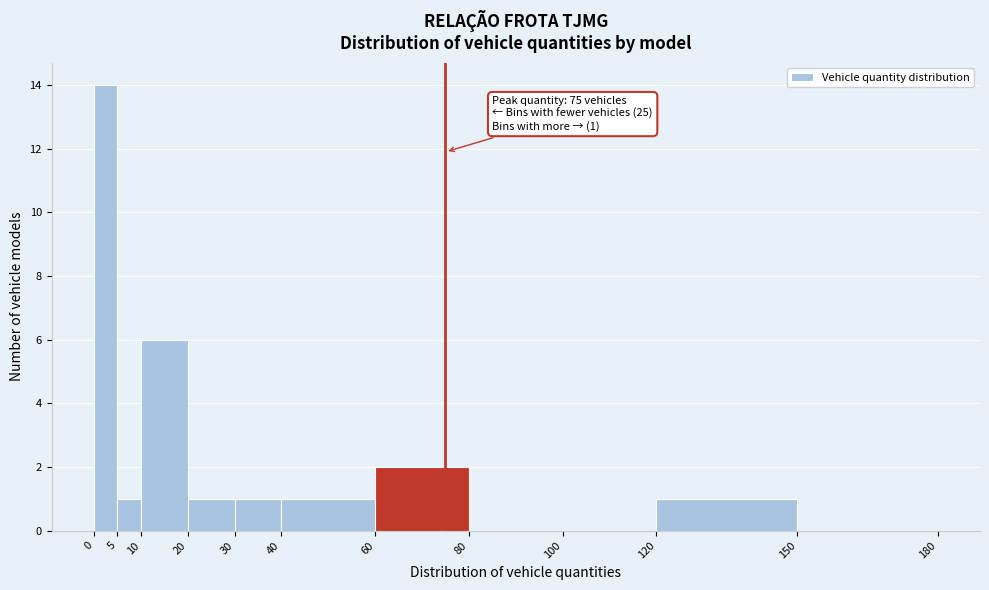

Which range on the x-axis has the tallest bar?

0 to 5